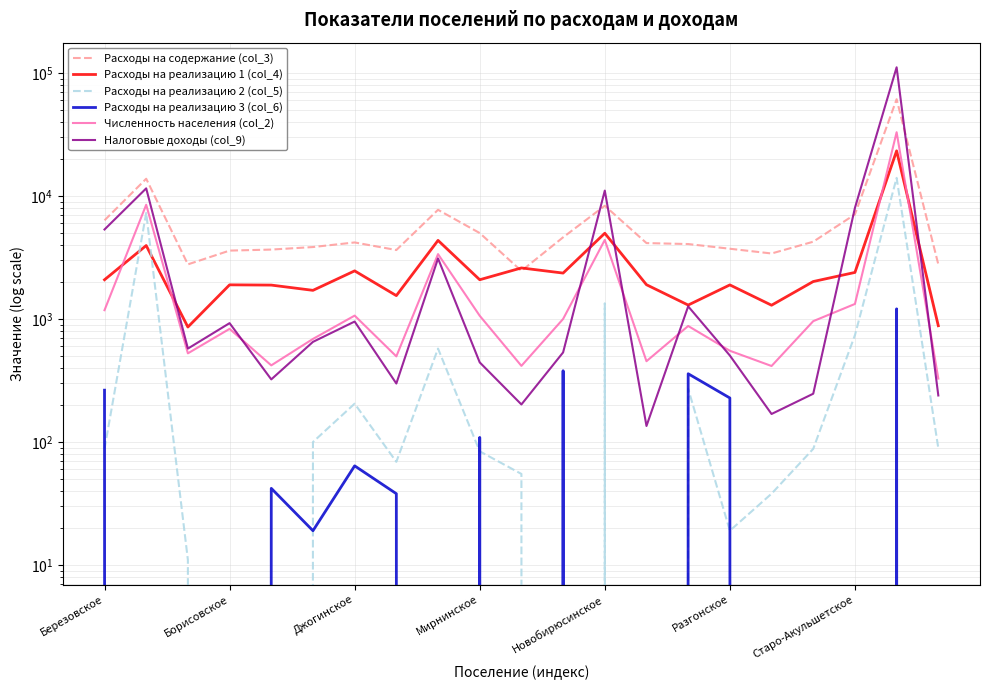

Reading left to right, what are all the values shown in this chart?

Расходы на содержание (col_3): 6349	13825	2782	3601	3671	3849	4195	3640	7729	5002	2462	4618	8336	4145	4072	3729	3412	4253	7092	61289	2784
Расходы на реализацию 1 (col_4): 2086	3959	861	1897	1888	1711	2464	1550	4359	2087	2603	2364	4984	1901	1299	1894	1295	2018	2393	23307	882
Расходы на реализацию 2 (col_5): 88	7291	11	0	0	100	205	69	575	84	55	0	1342	0	271	19	38	88	739	14059	89
Расходы на реализацию 3 (col_6): 264	0	0	0	42	19	64	38	0	109	0	380	0	0	359	228	0	0	0	1210	0
Численность населения (col_2): 1180	8497	526	832	420	689	1066	497	3372	1063	416	1001	4395	454	878	552	415	961	1326	33043	328
Налоговые доходы (col_9): 5348	11547	575	926	323	652	954	299	3109	444	202	535	11075	135	1268	505	169	247	8013	111416	239